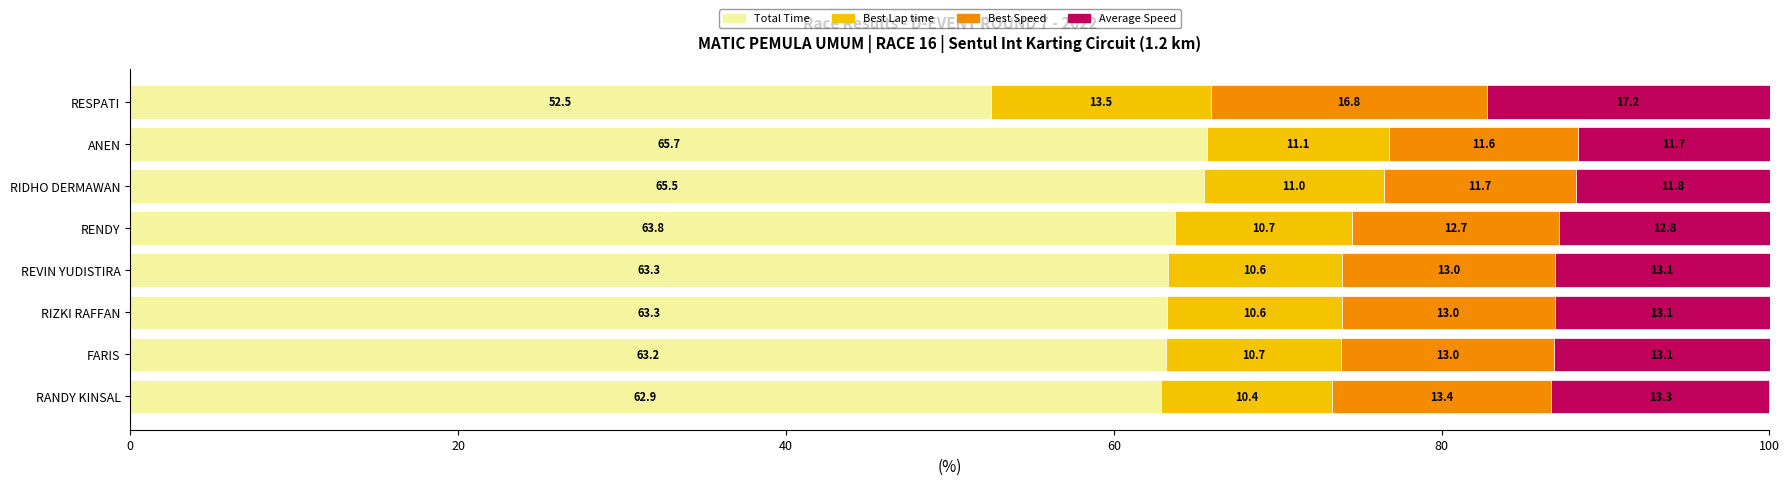

What is the difference between the maximum and second lowest values in the Total Time series?

2.8